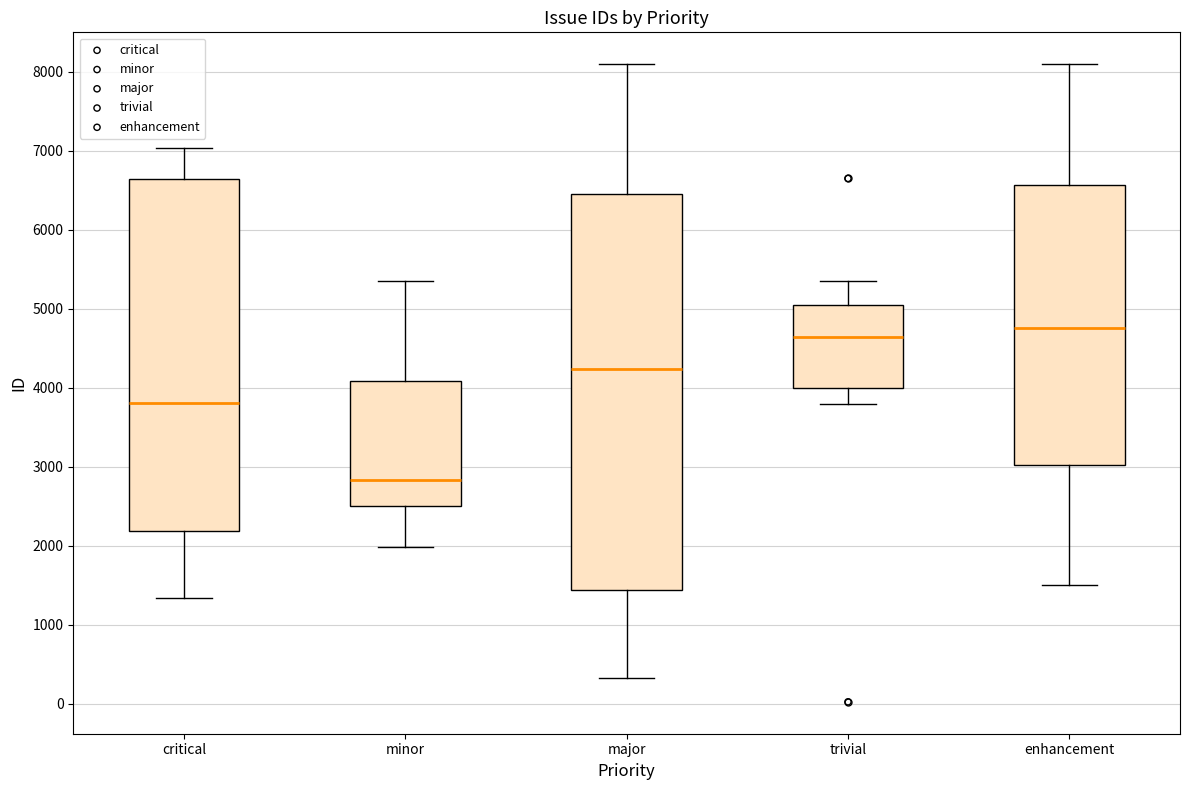

Reading left to right, transcribe this box plot: for each box, give where its median line is, the range the box spans, and where its two whiskers end, as read against the y-axis. The values are not printed on the chart, so give them approximately, as read against the axis.

critical: median 3800, box 2200 to 6600, whiskers 1300 to 7000
minor: median 2800, box 2500 to 4100, whiskers 2000 to 5400
major: median 4200, box 1400 to 6500, whiskers 300 to 8100
trivial: median 4600, box 4000 to 5100, whiskers 3800 to 5300
enhancement: median 4800, box 3000 to 6600, whiskers 1500 to 8100